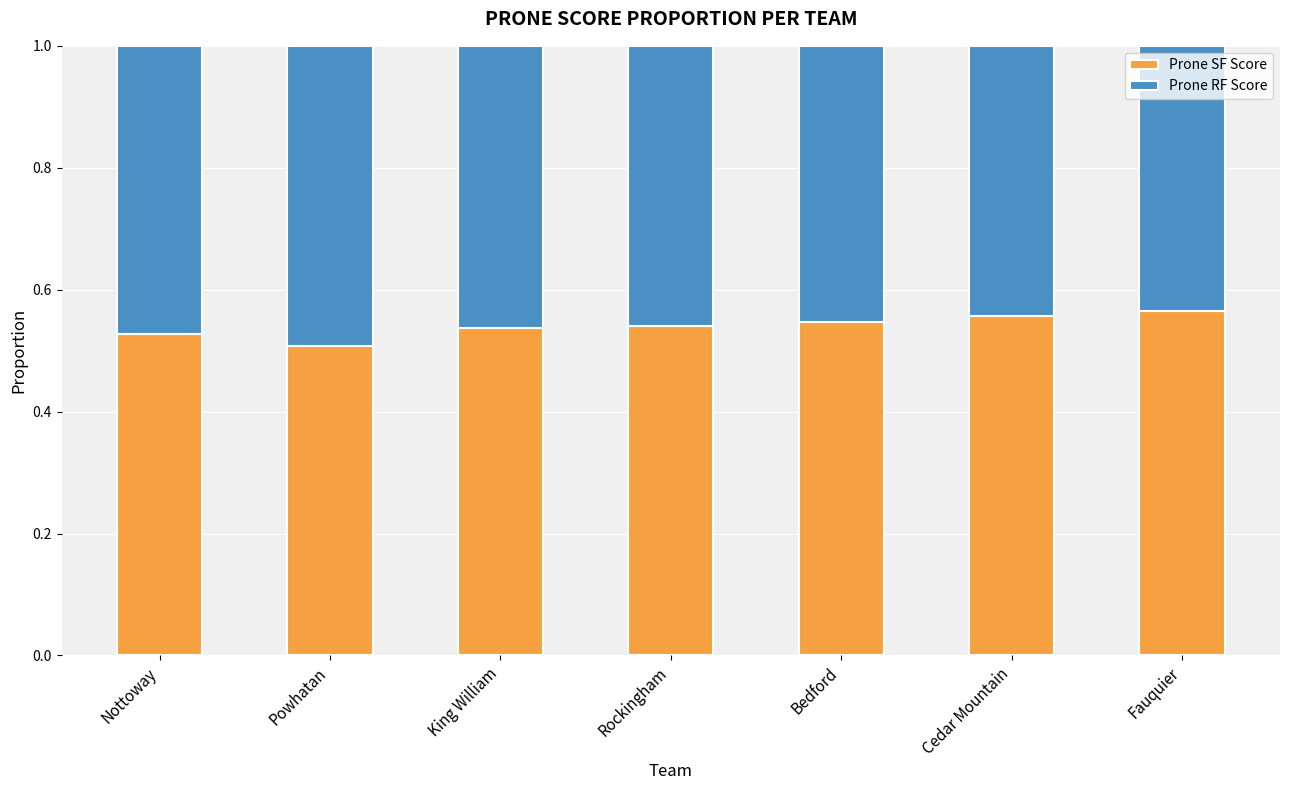

What is the total value across all series at King William?

1.0